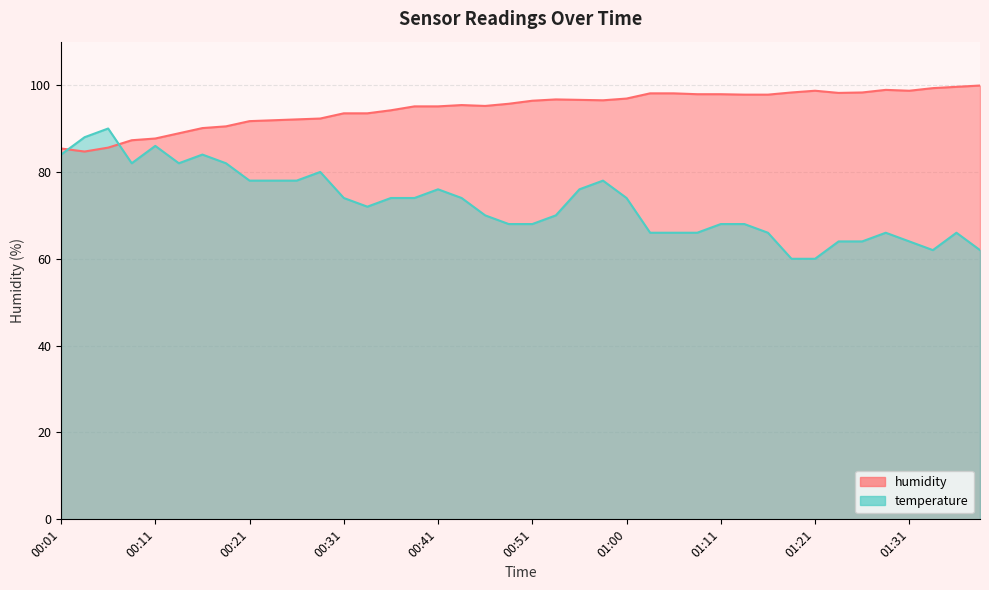

At which category is the sum across all series the highest?

00:06